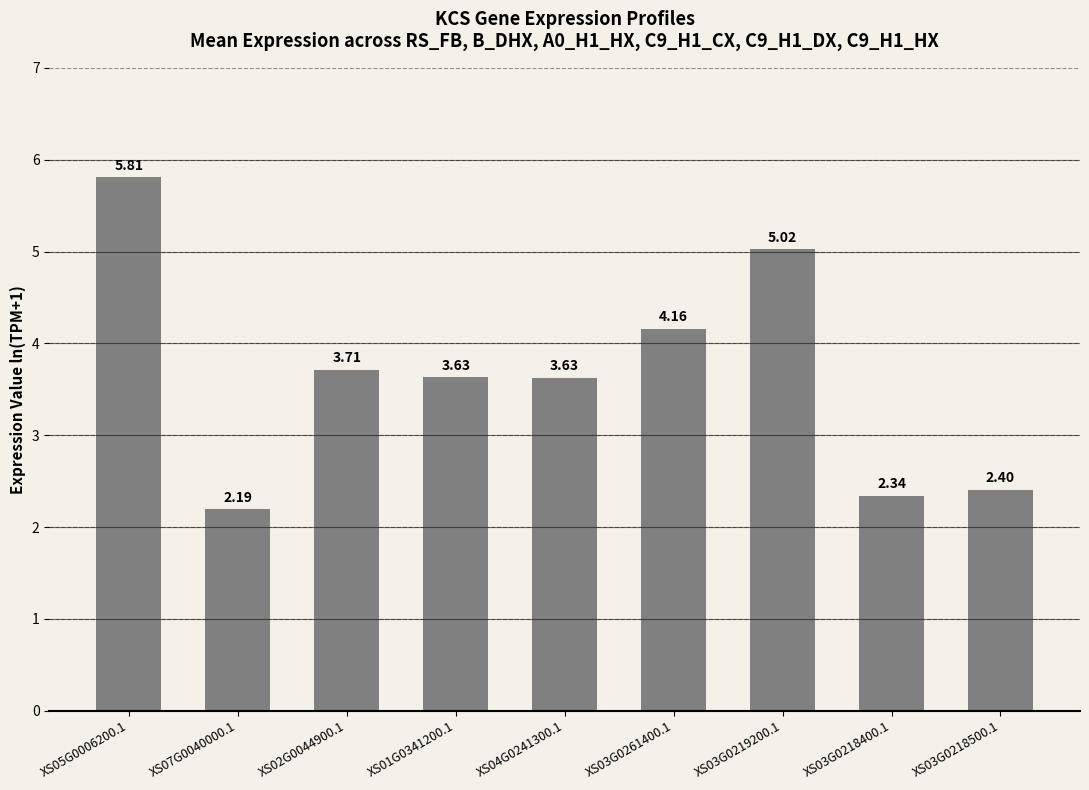

The chart shows a value of 2.4 at XS03G0218500.1. True or false?

True